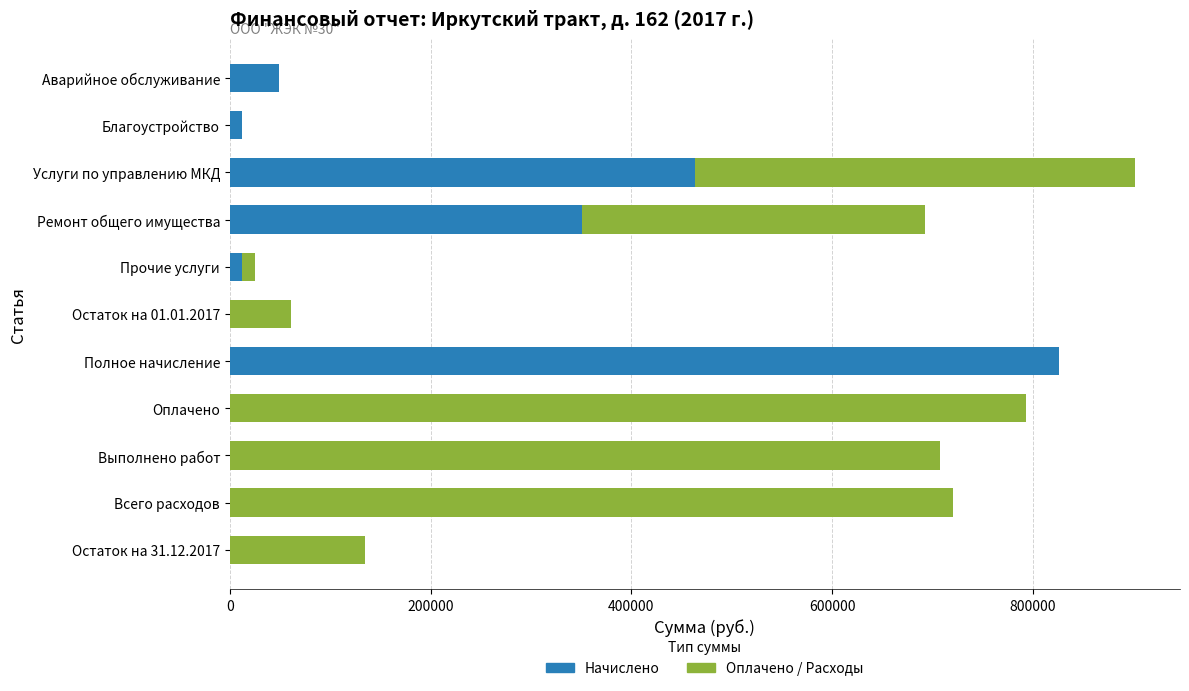

What is the sum of the Начислено values at Ремонт общего имущества and Остаток на 01.01.2017?

350471.8